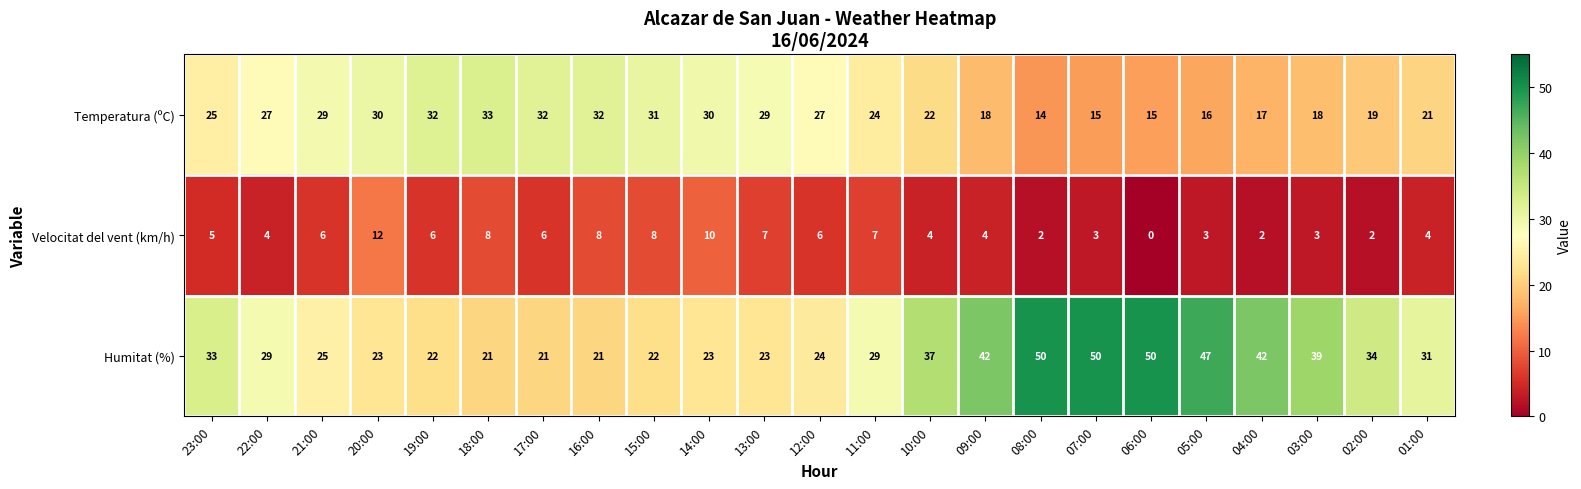

List the series in order of their peak value, highest first.

Humitat (%), Temperatura (ºC), Velocitat del vent (km/h)